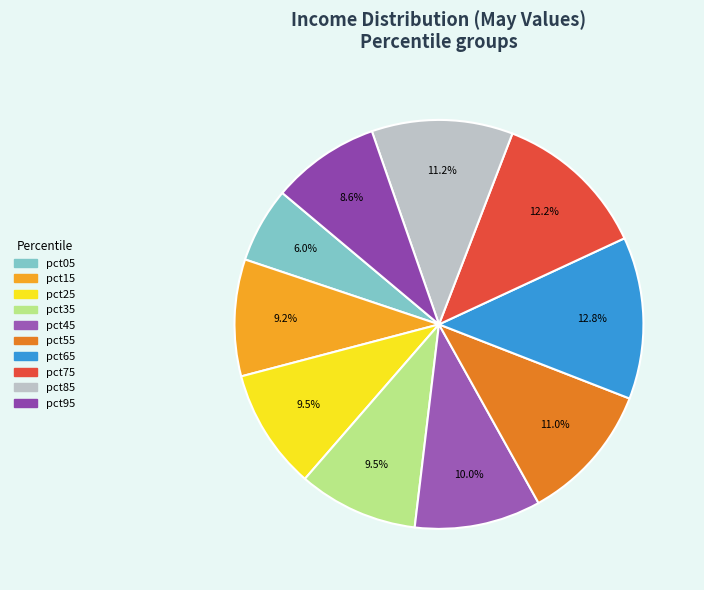

Does pct25 represent more than half of the total?

No